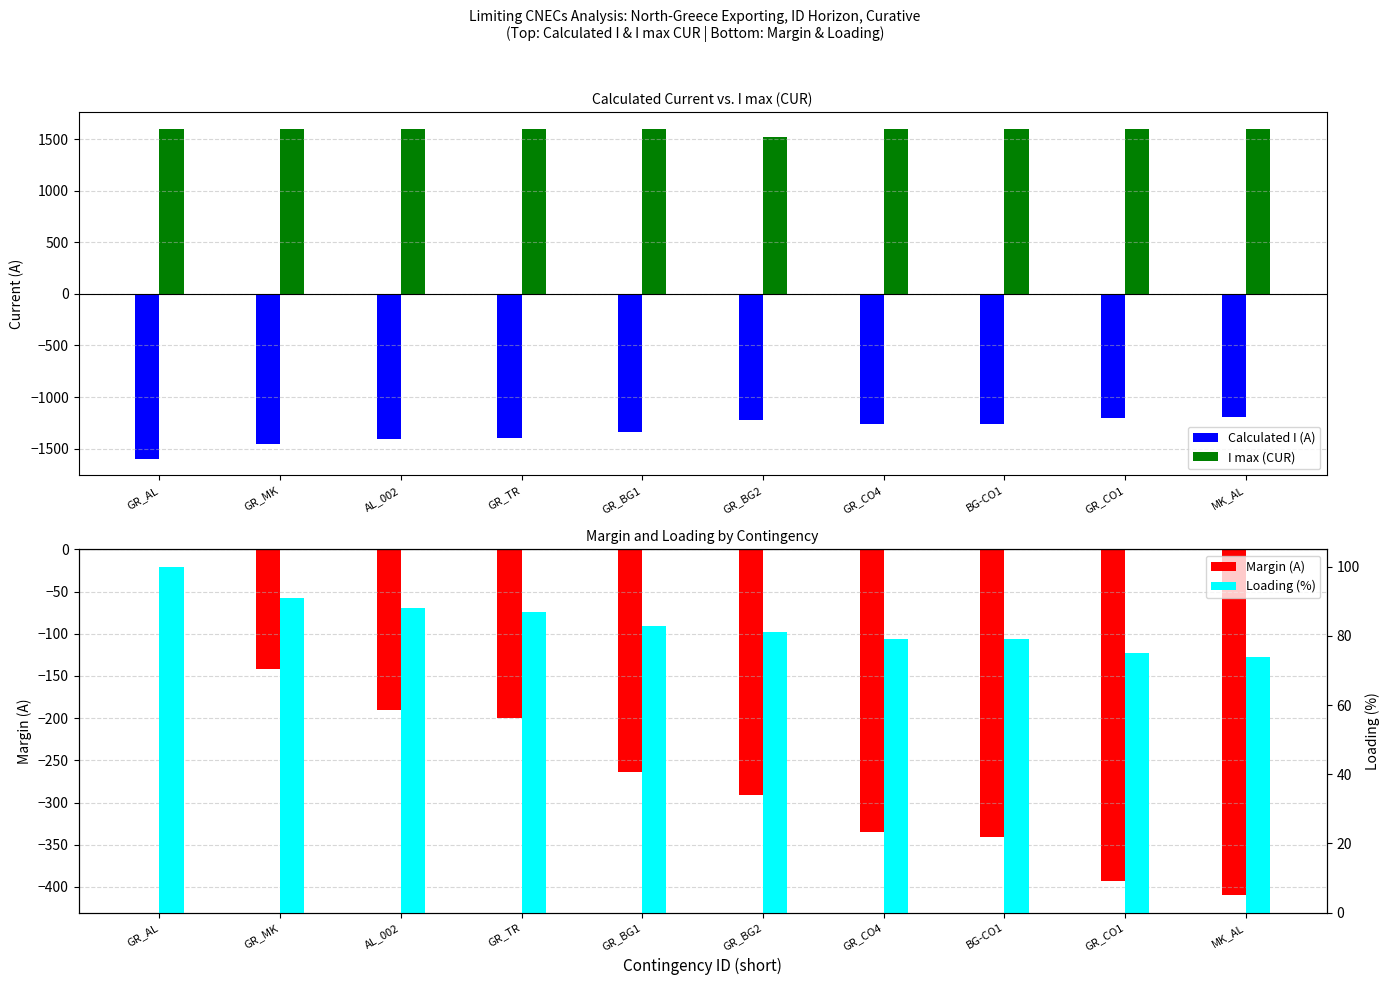

Between GR_AL and GR_TR, which series saw the biggest shift?

Calculated I (A)